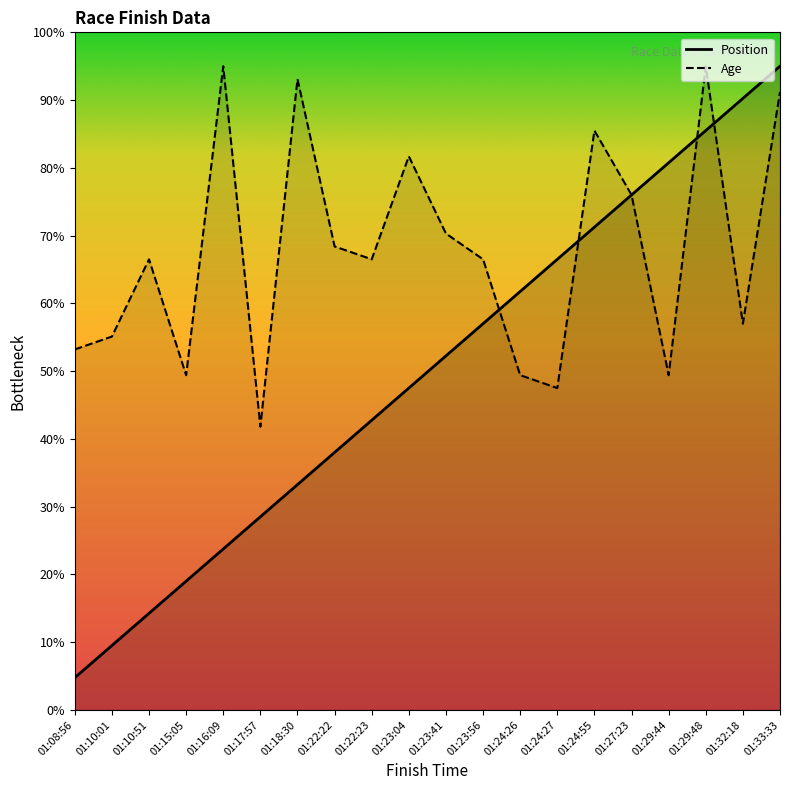

Is this an area chart (filled region under the line)?

No